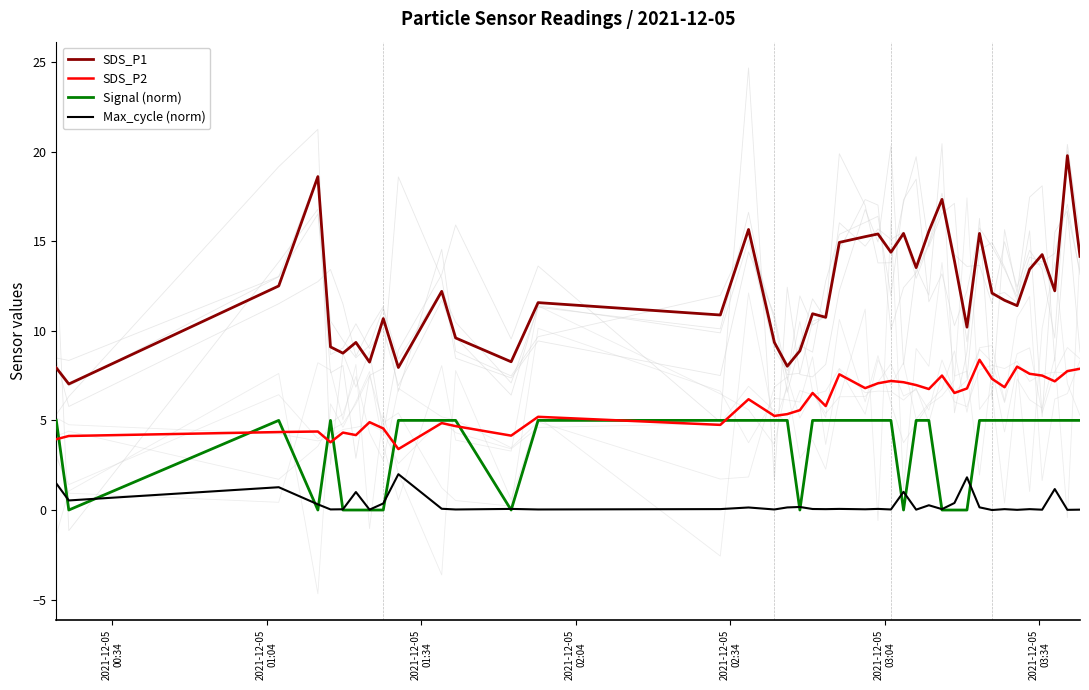

What is the approximate value of Signal (norm) at 38?

5.0